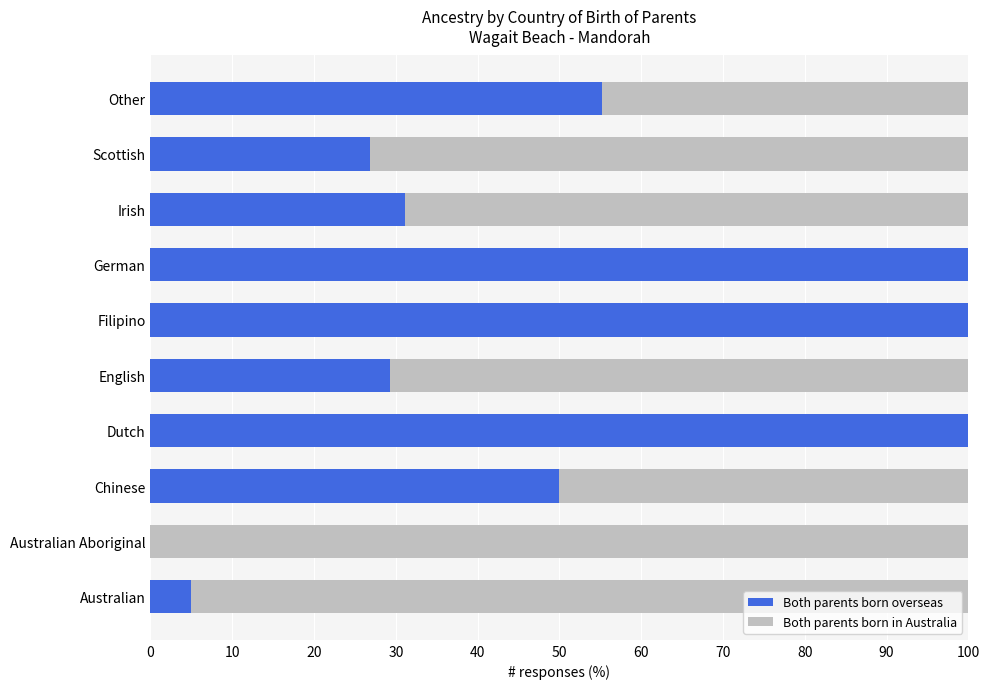

The value of Both parents born overseas at Australian Aboriginal is 0.0. True or false?

True